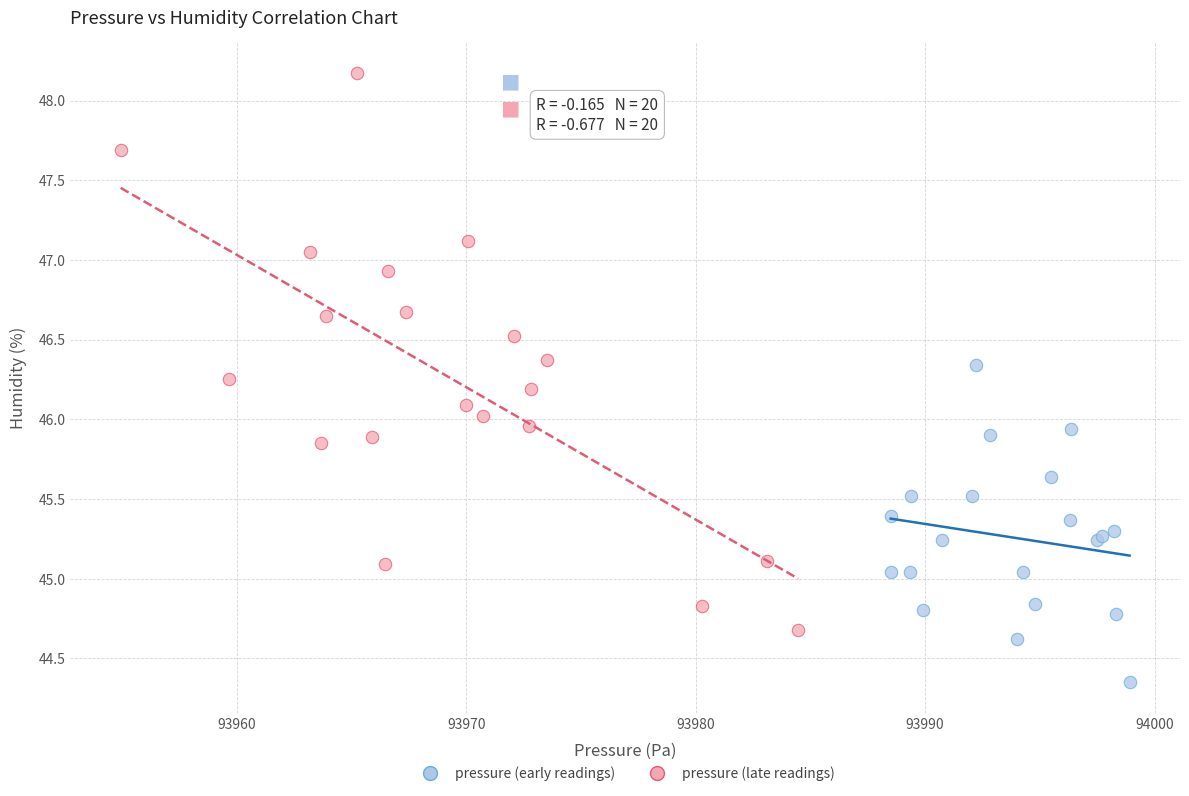

What are all the series names shown in the legend?

pressure (early readings), pressure (late readings)